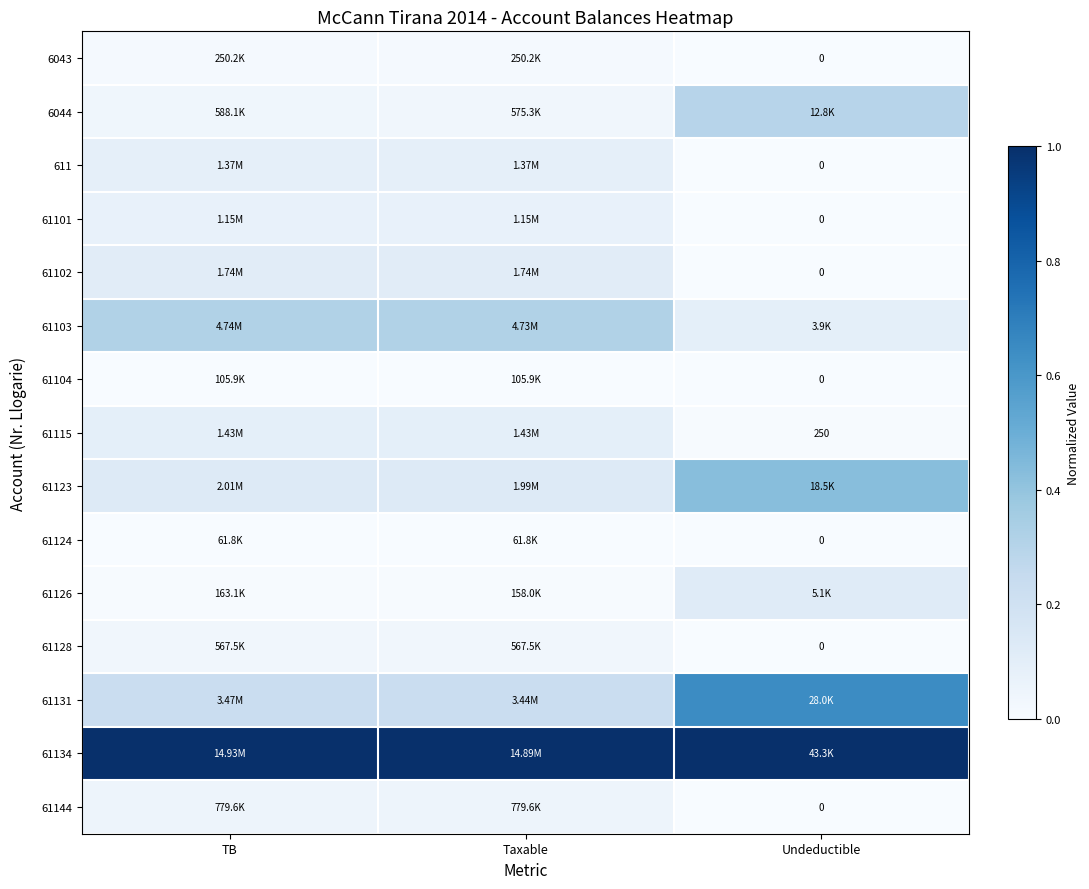

What is the highest value of the 611 series?

0.1